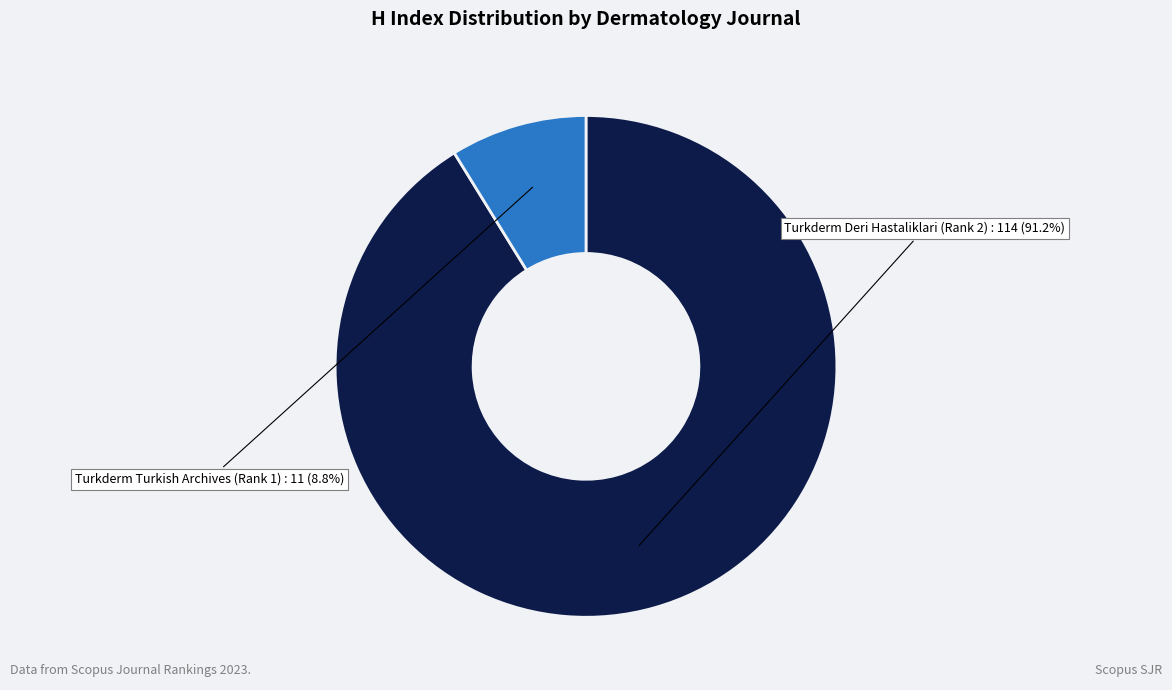

What is the ratio of the value at Turkderm Deri Hastaliklari (Rank 2) to the value at Turkderm Turkish Archives (Rank 1)?

10.4